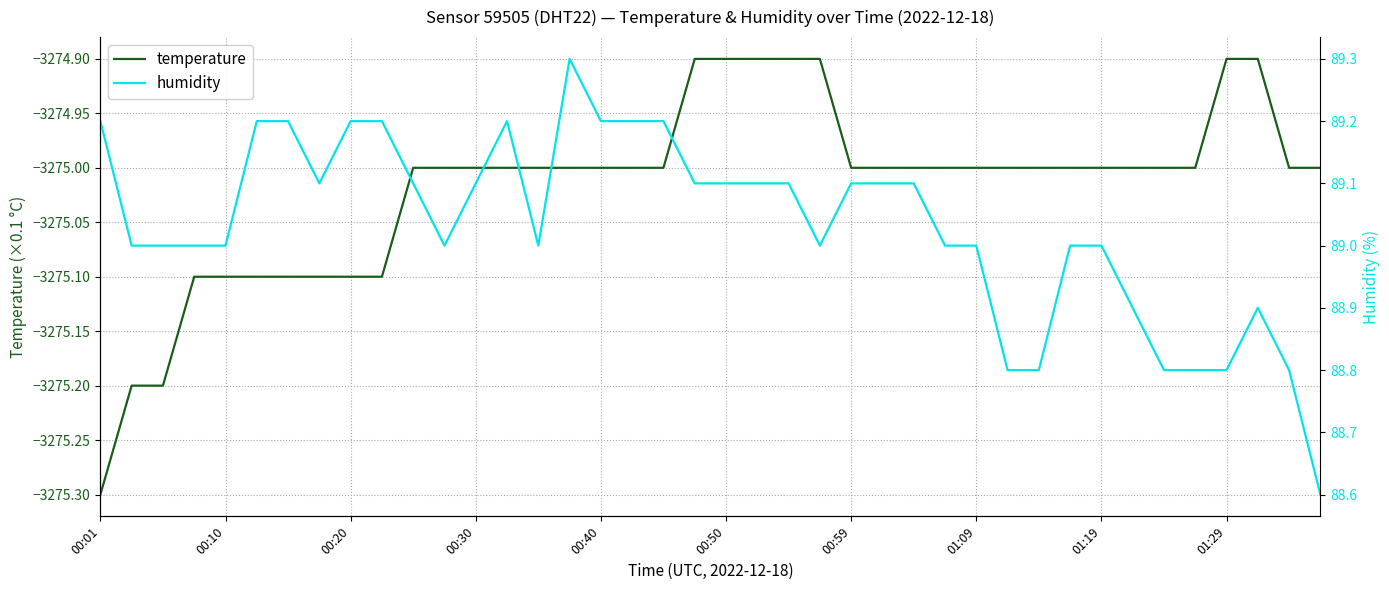

Which series has the largest range (max minus min)?

humidity